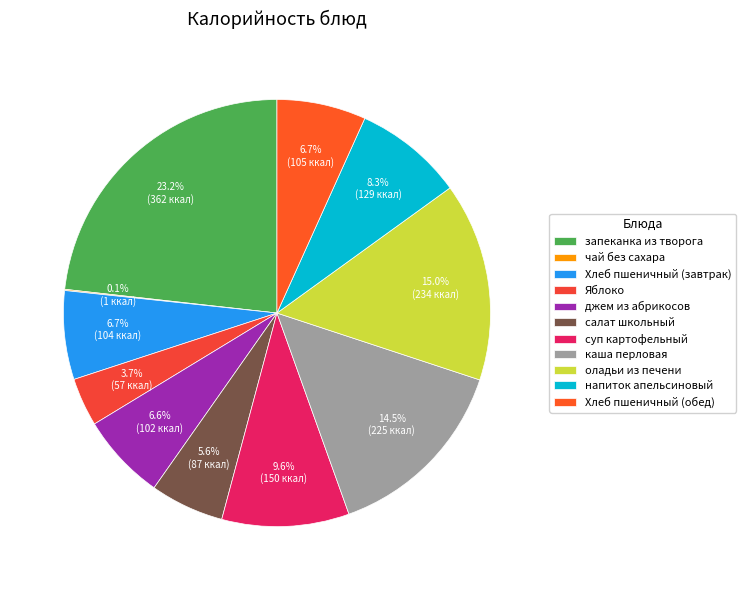

How much of the chart is everything except каша перловая?

85.5%